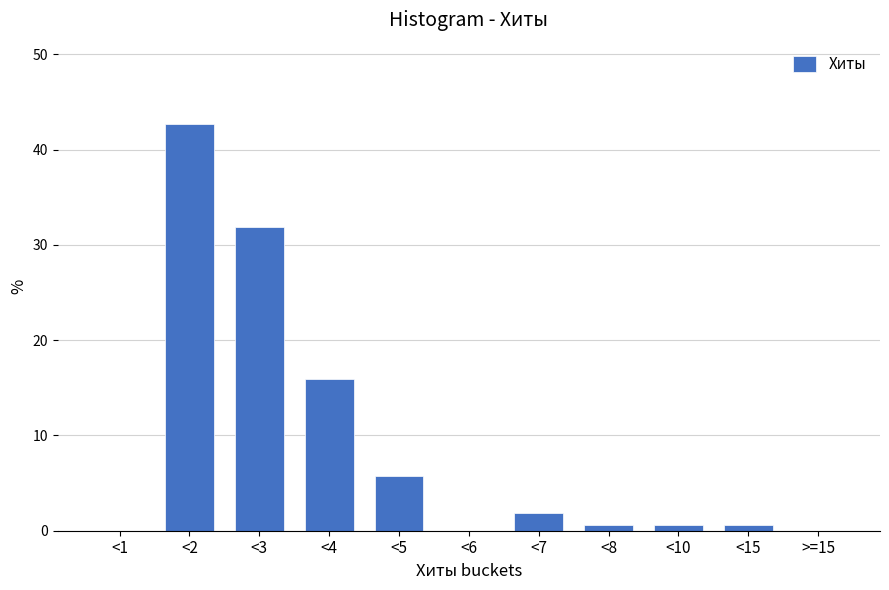

Reading left to right, extract all data points from this chart.

<1=0.0	<2=42.7	<3=31.8	<4=15.9	<5=5.7	<6=0.0	<7=1.9	<8=0.6	<10=0.6	<15=0.6	>=15=0.0